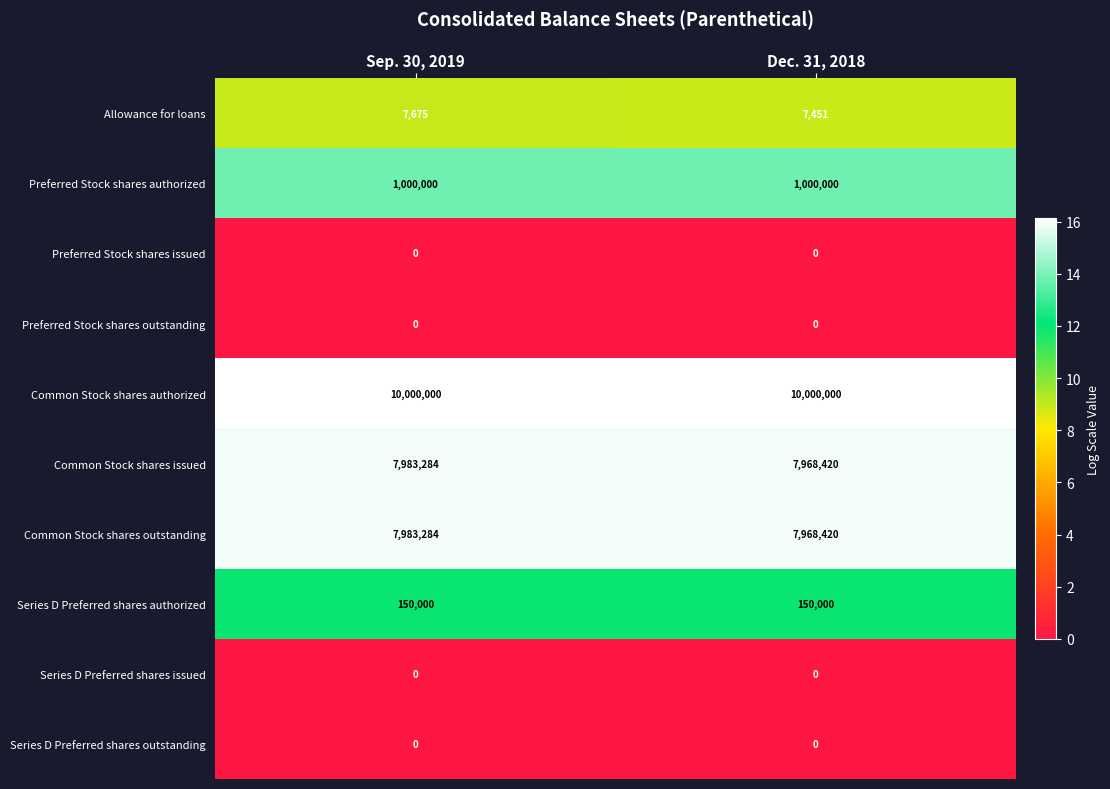

Reading left to right, transcribe all the data shown in this chart.

Allowance for loans: Sep. 30, 2019=7675	Dec. 31, 2018=7451
Preferred Stock shares authorized: Sep. 30, 2019=1000000	Dec. 31, 2018=1000000
Preferred Stock shares issued: Sep. 30, 2019=0	Dec. 31, 2018=0
Preferred Stock shares outstanding: Sep. 30, 2019=0	Dec. 31, 2018=0
Common Stock shares authorized: Sep. 30, 2019=10000000	Dec. 31, 2018=10000000
Common Stock shares issued: Sep. 30, 2019=7983284	Dec. 31, 2018=7968420
Common Stock shares outstanding: Sep. 30, 2019=7983284	Dec. 31, 2018=7968420
Series D Preferred shares authorized: Sep. 30, 2019=150000	Dec. 31, 2018=150000
Series D Preferred shares issued: Sep. 30, 2019=0	Dec. 31, 2018=0
Series D Preferred shares outstanding: Sep. 30, 2019=0	Dec. 31, 2018=0